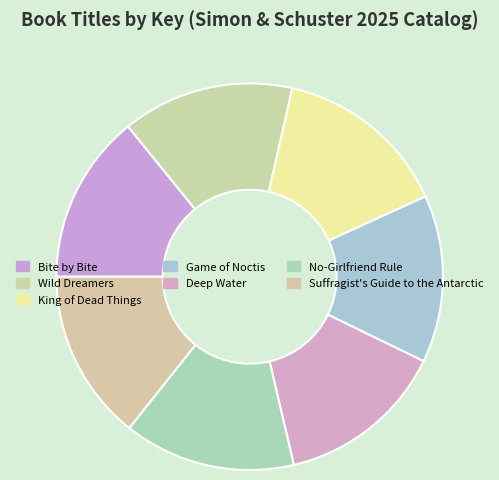

Is the sum of King of Dead Things and Game of Noctis greater than half?

No